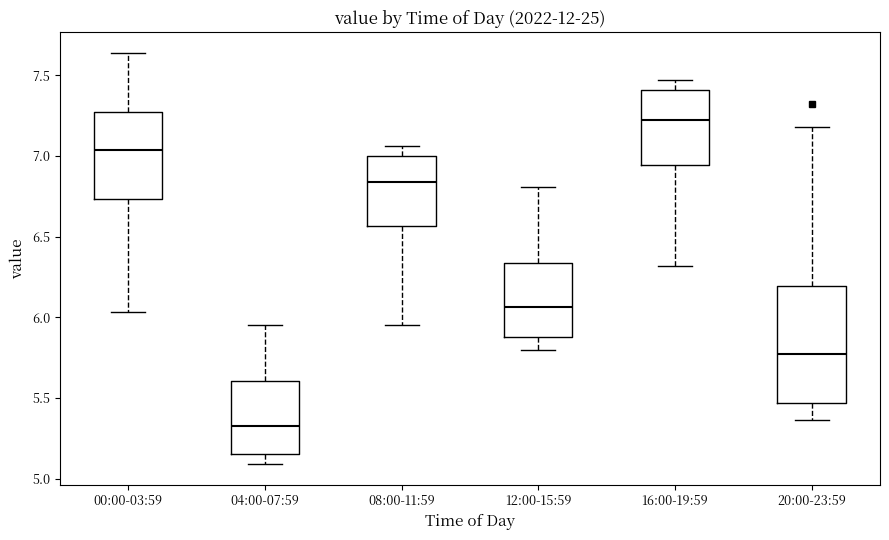

Reading left to right, transcribe this box plot: for each box, give where its median line is, the range the box spans, and where its two whiskers end, as read against the y-axis. The values are not printed on the chart, so give them approximately, as read against the axis.

00:00-03:59: median 7.05, box 6.75 to 7.25, whiskers 6.05 to 7.65
04:00-07:59: median 5.35, box 5.15 to 5.60, whiskers 5.10 to 5.95
08:00-11:59: median 6.85, box 6.55 to 7.00, whiskers 5.95 to 7.05
12:00-15:59: median 6.05, box 5.90 to 6.35, whiskers 5.80 to 6.80
16:00-19:59: median 7.25, box 6.95 to 7.40, whiskers 6.30 to 7.45
20:00-23:59: median 5.75, box 5.45 to 6.20, whiskers 5.35 to 7.20